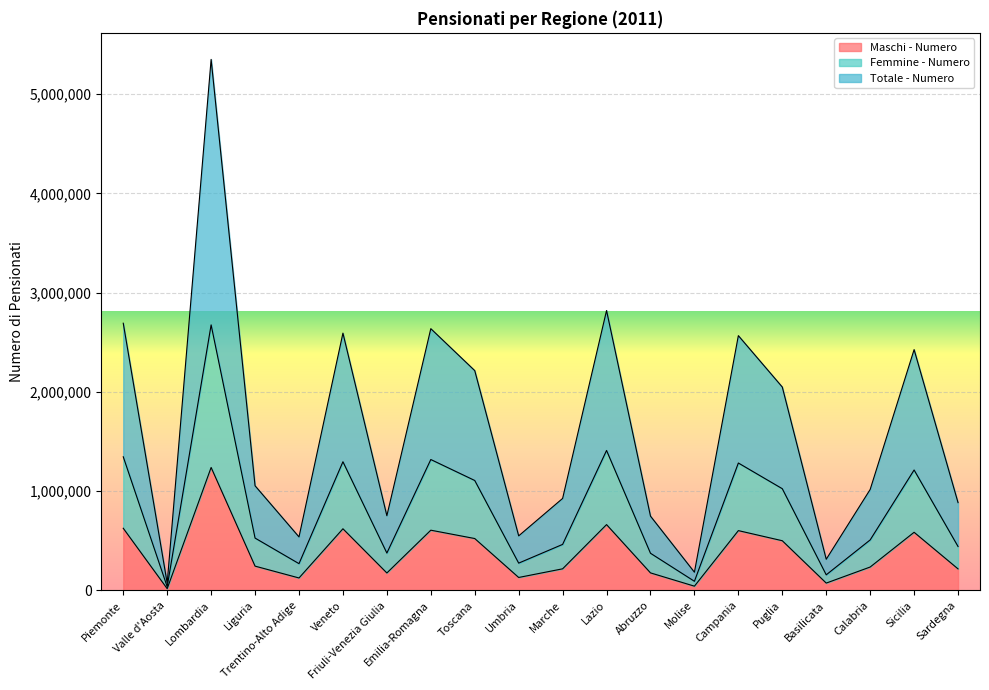

What value does the Femmine - Numero series have at Campania?

1283500